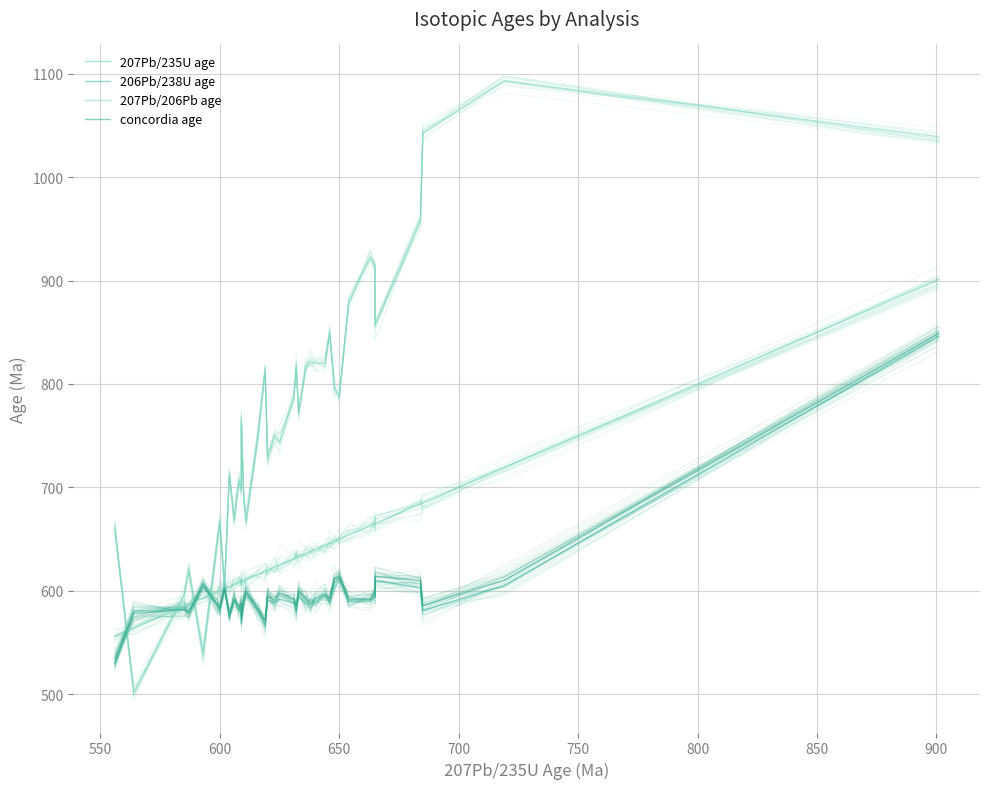

What is the value of the 206Pb/238U age point at the 12th from the left?

585